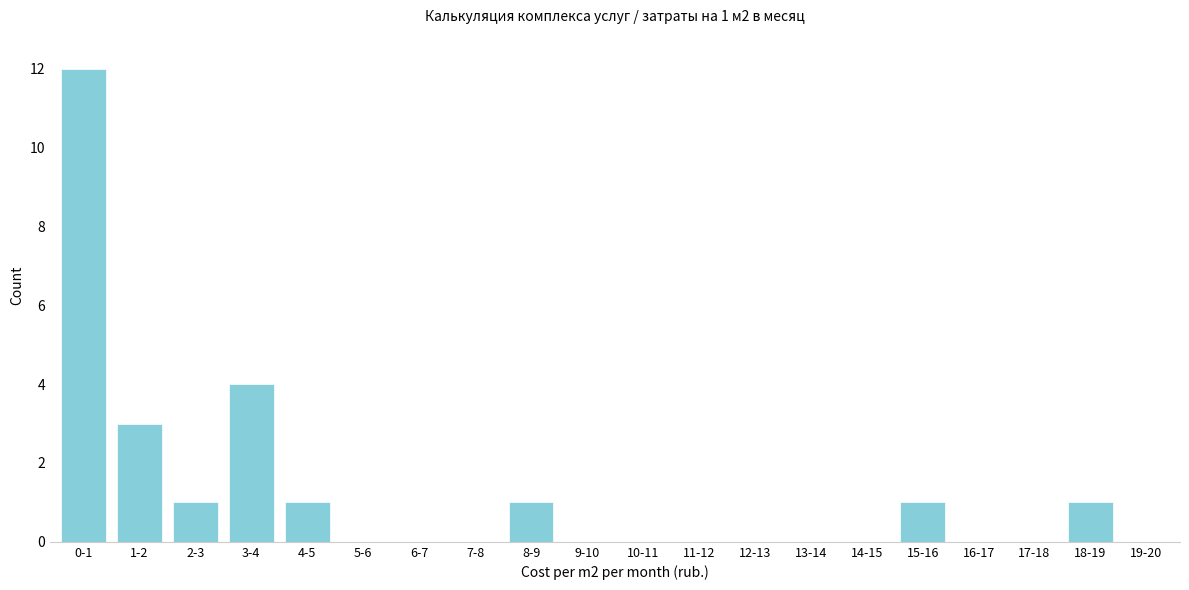

Reading left to right, list all the values displayed in this chart.

0-1=12	1-2=3	2-3=1	3-4=4	4-5=1	5-6=0	6-7=0	7-8=0	8-9=1	9-10=0	10-11=0	11-12=0	12-13=0	13-14=0	14-15=0	15-16=1	16-17=0	17-18=0	18-19=1	19-20=0